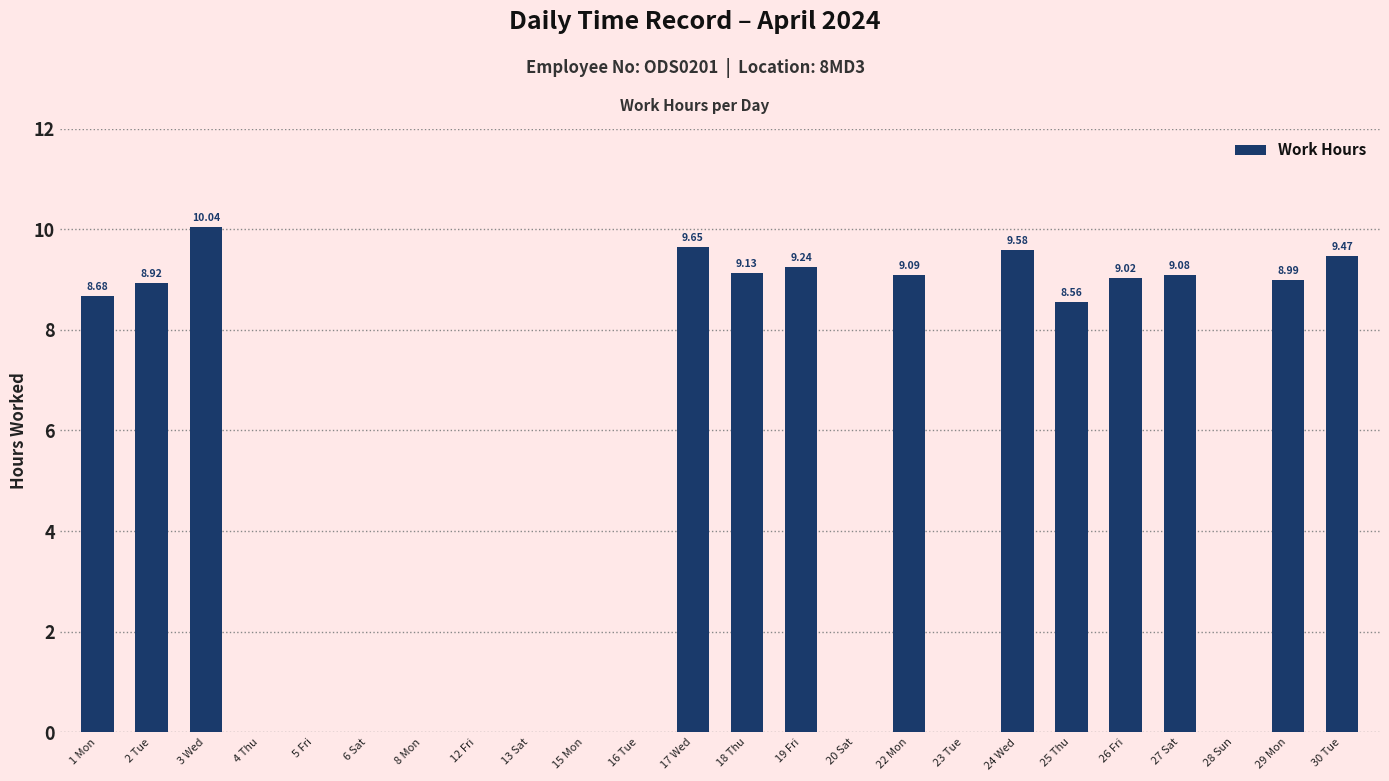

Which has a higher value, 27 Sat or 8 Mon?

27 Sat